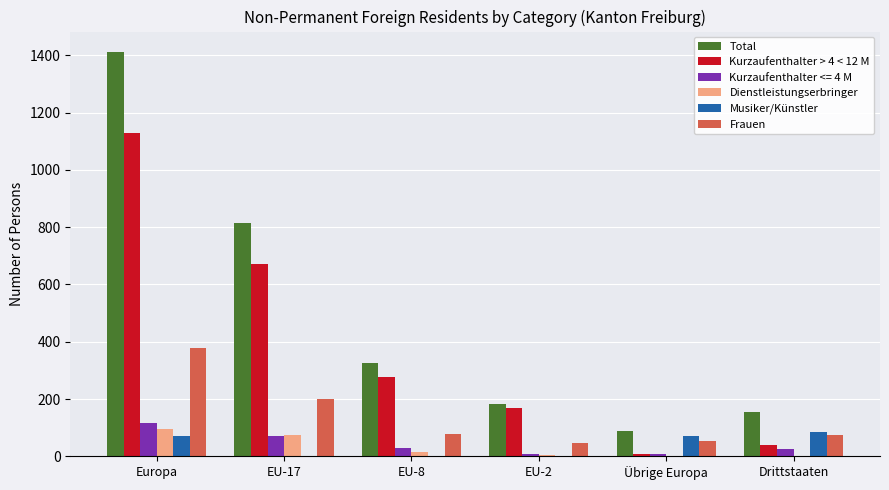

The Total series shows 89 at Übrige Europa. True or false?

True